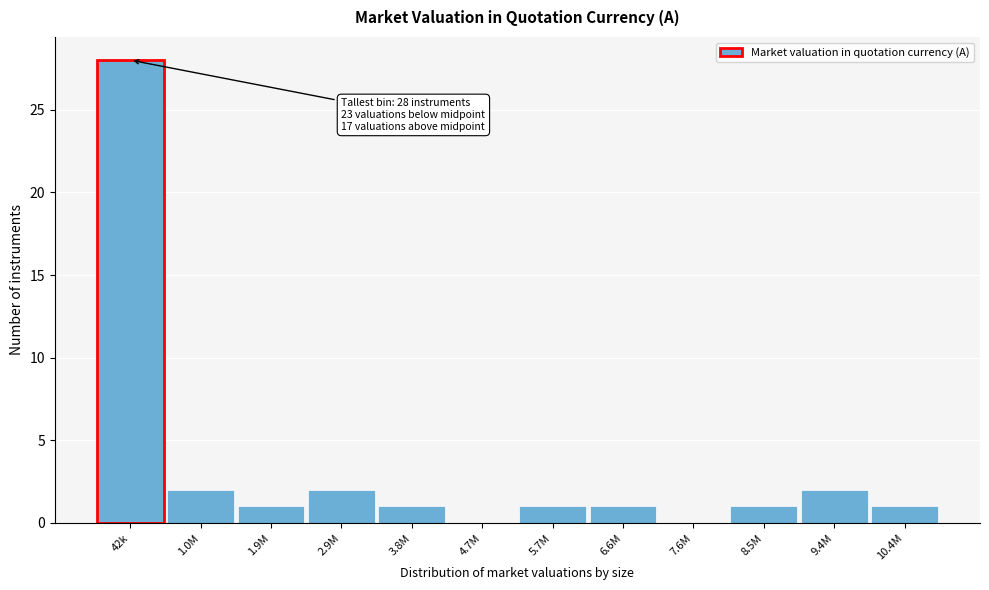

Reading left to right, list all the values displayed in this chart.

42k=28	1.0M=2	1.9M=1	2.9M=2	3.8M=1	4.7M=0	5.7M=1	6.6M=1	7.6M=0	8.5M=1	9.4M=2	10.4M=1